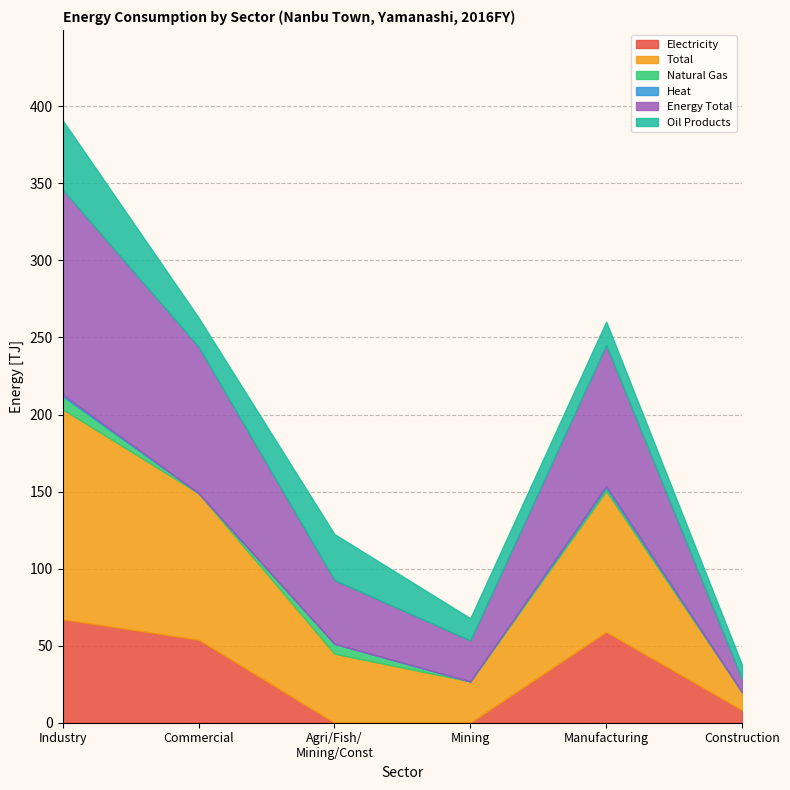

The value of Oil Products at Industry is 45.0. True or false?

True